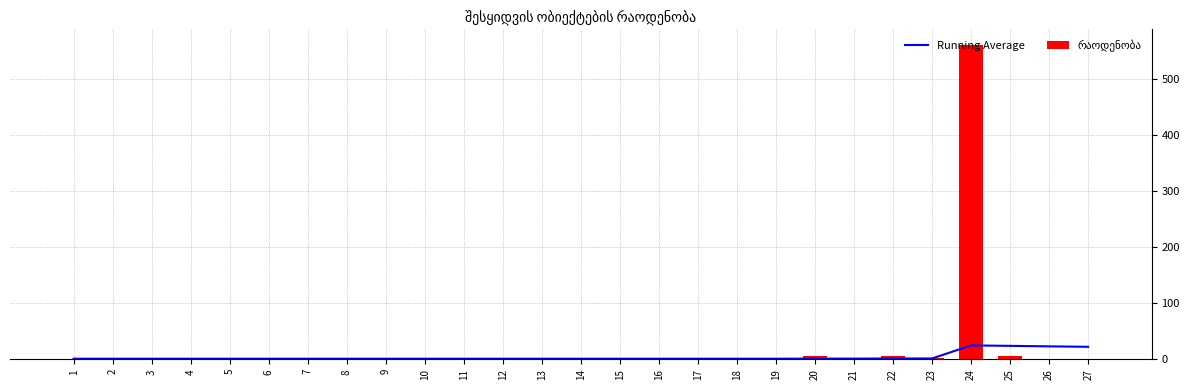

What is the difference between the Running Average values at 18 and 26?

22.0